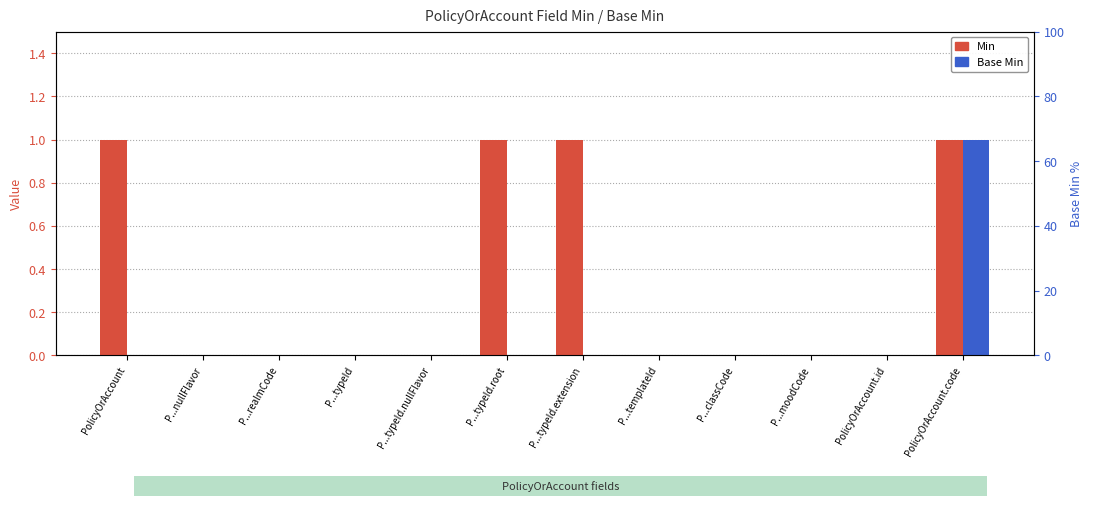

Which has a higher value, P...nullFlavor or P...typeId.nullFlavor?

P...nullFlavor